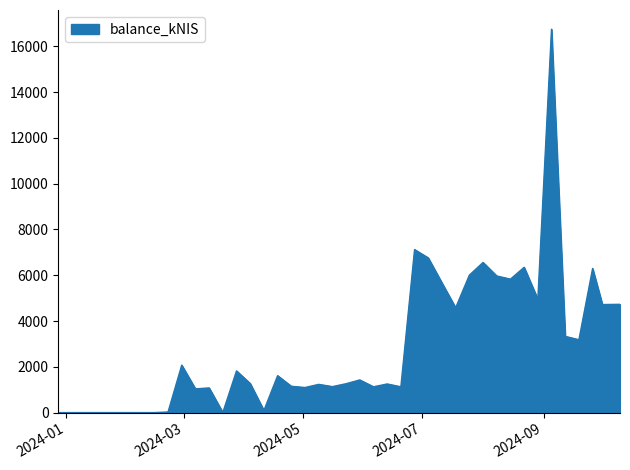

What is the difference between the maximum and minimum values?

16750.4